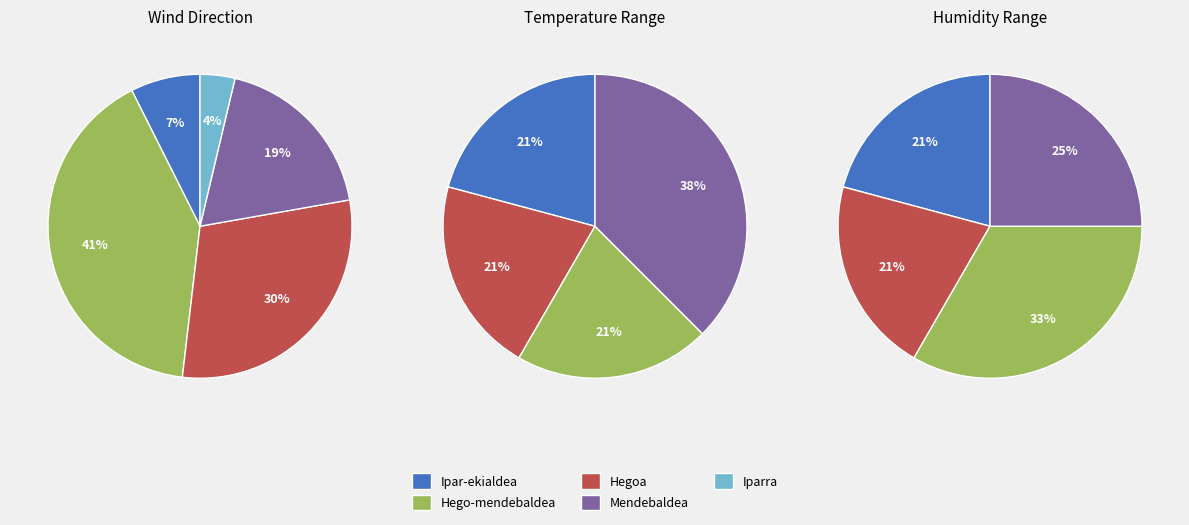

To the nearest percent, what portion does Hego-mendebaldea represent?

41%